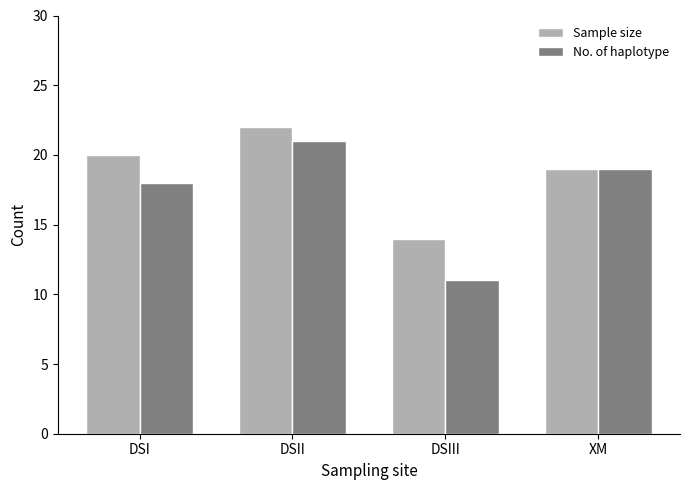

How many bars are there in total?

8